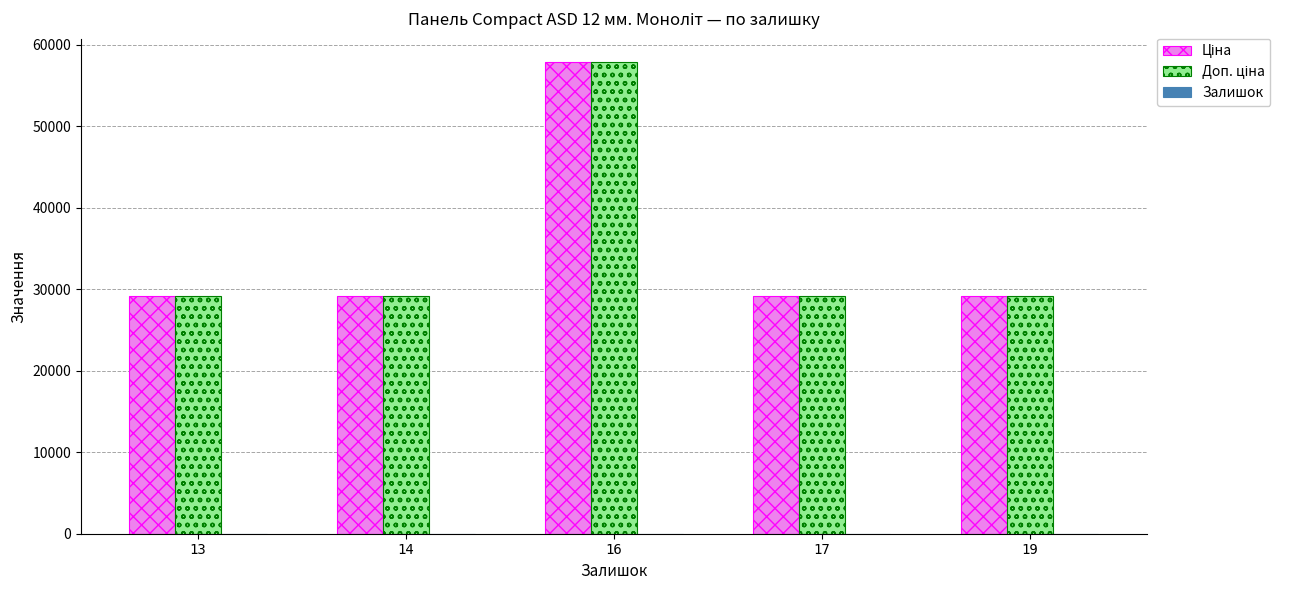

At which category is the sum across all series the highest?

16